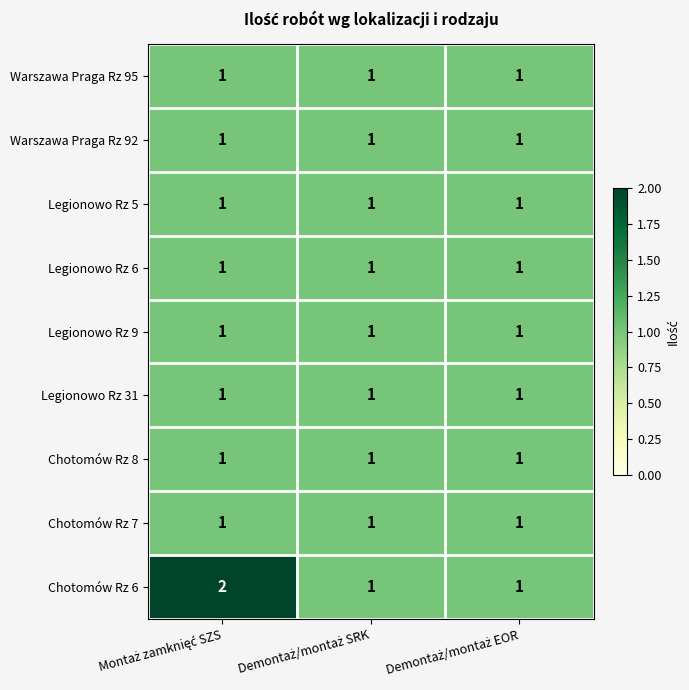

Which series has the largest range (max minus min)?

Chotomów Rz 6